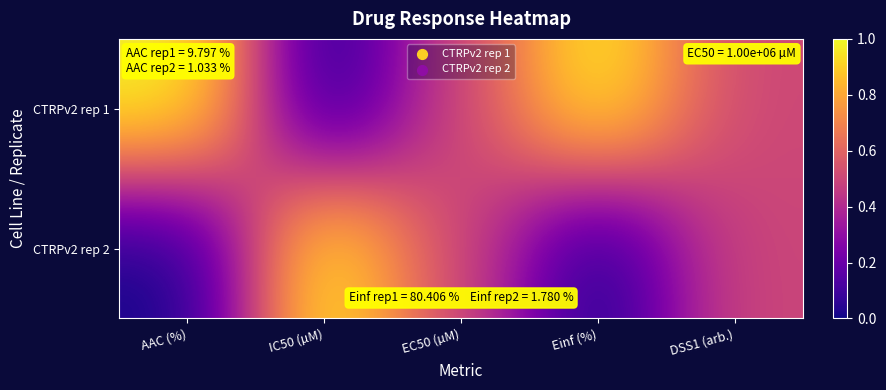

Reading left to right, list all the values displayed in this chart.

CTRPv2 rep 1: AAC (%)=1.0	IC50 (µM)=0.0	EC50 (µM)=0.5	Einf (%)=1.0	DSS1 (arb.)=0.5
CTRPv2 rep 2: AAC (%)=0.0	IC50 (µM)=1.0	EC50 (µM)=0.5	Einf (%)=0.0	DSS1 (arb.)=0.5